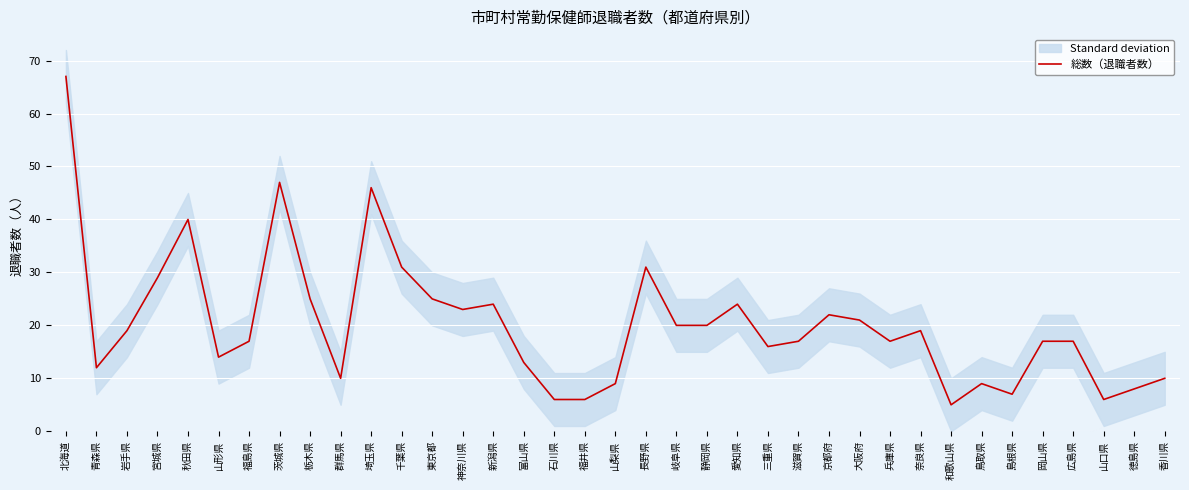

Reading left to right, list all the values displayed in this chart.

67	12	19	29	40	14	17	47	25	10	46	31	25	23	24	13	6	6	9	31	20	20	24	16	17	22	21	17	19	5	9	7	17	17	6	8	10